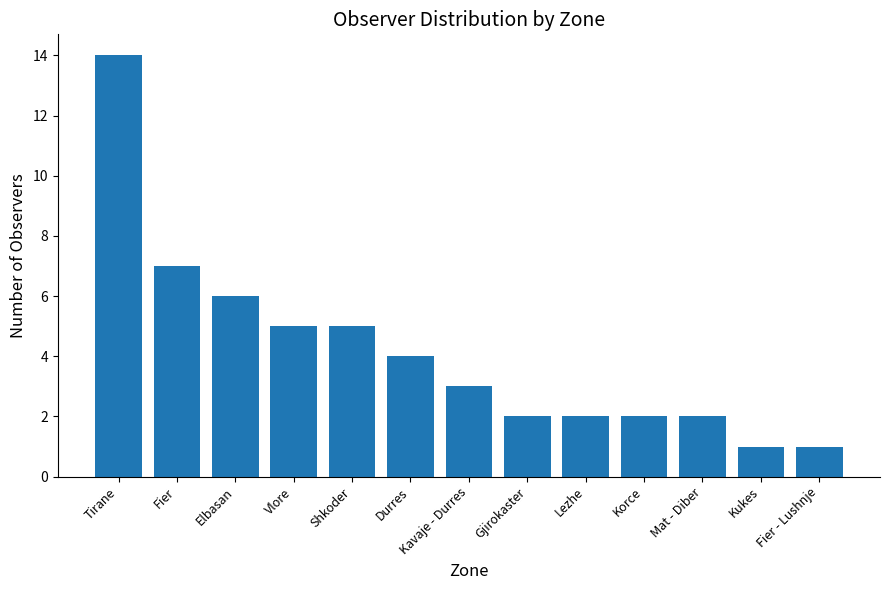

The value at Gjirokaster is 2. True or false?

True